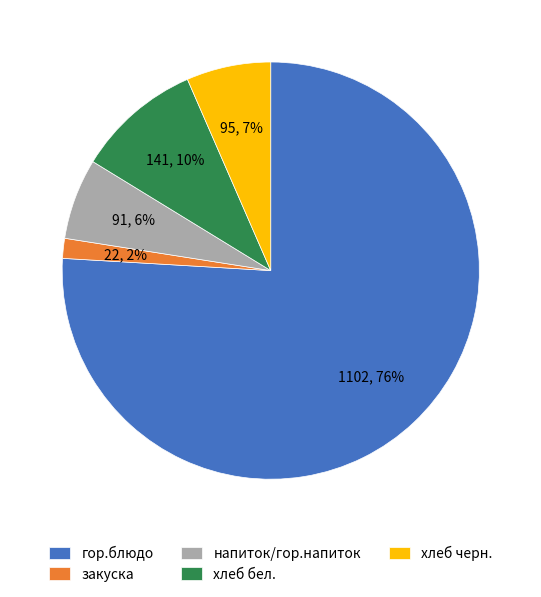

True or false: хлеб черн. accounts for 1% of the total.

False